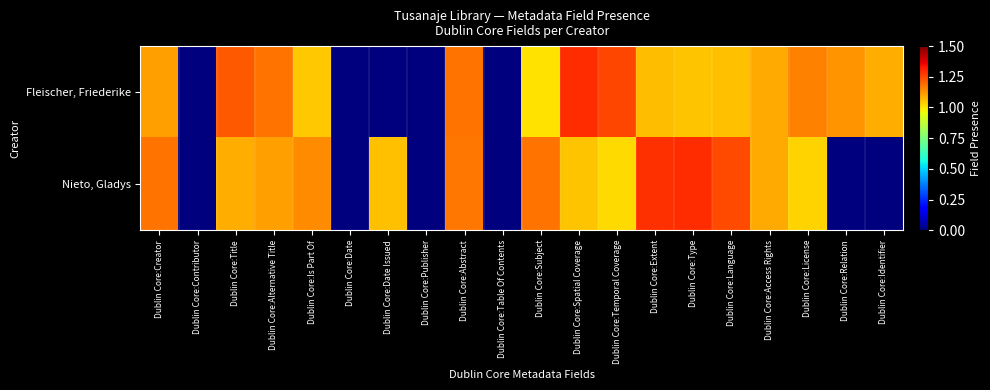

Which series changed the most between Dublin Core:Creator and Dublin Core:Publisher?

Nieto, Gladys